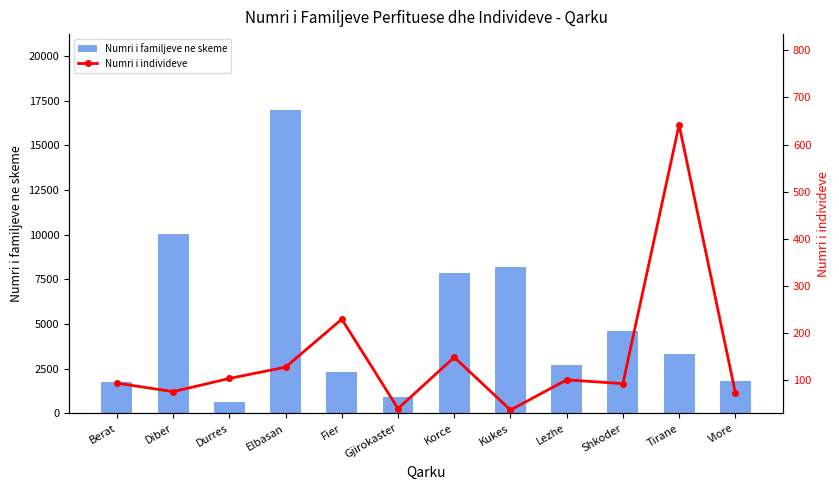

What is the sum of all Numri i familjeve ne skeme values?

61023